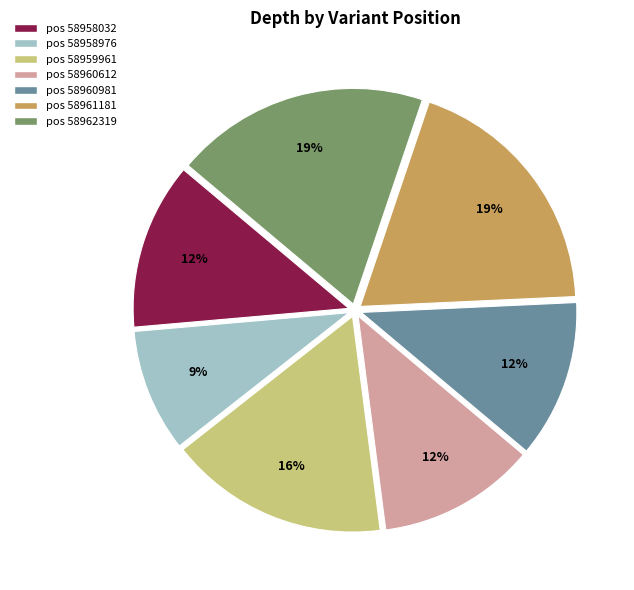

To the nearest percent, what is the difference between the largest and smallest slice percentages?

10%